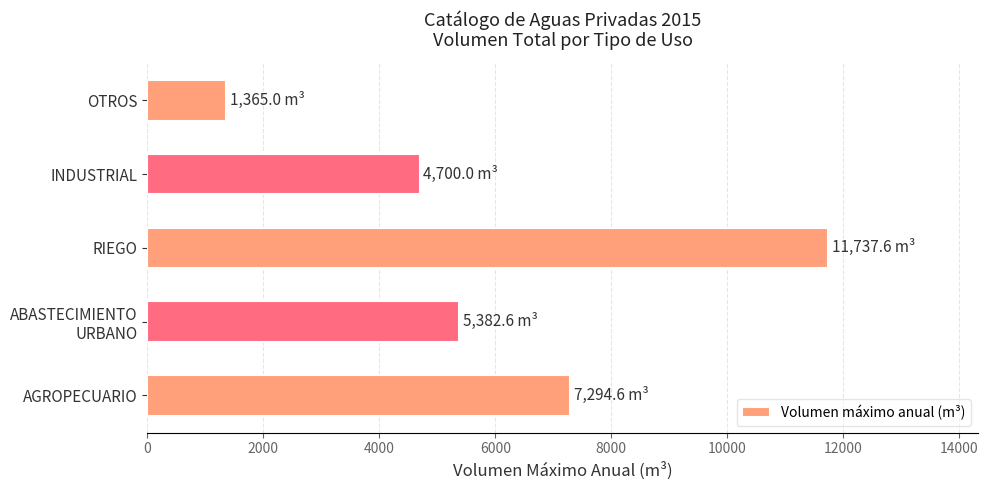

Which category has the highest value across all series?

RIEGO